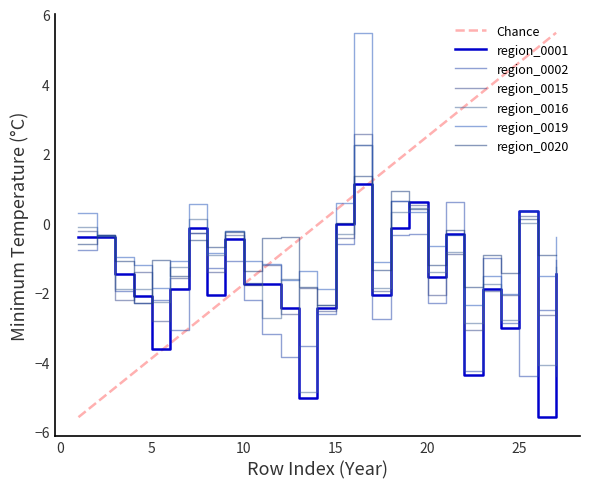

At which label does region_0016 reach its minimum?

13